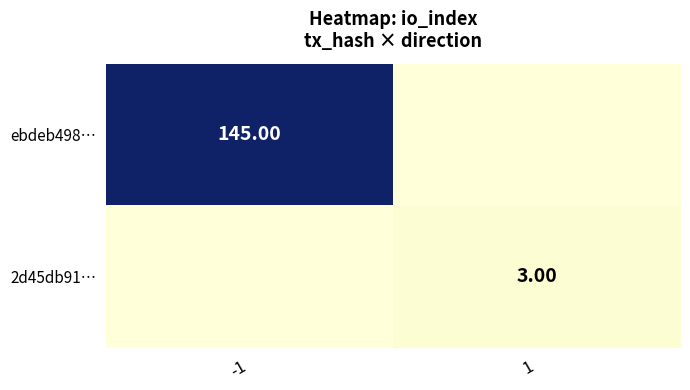

The 2d45db91… series shows 0 at -1. True or false?

True